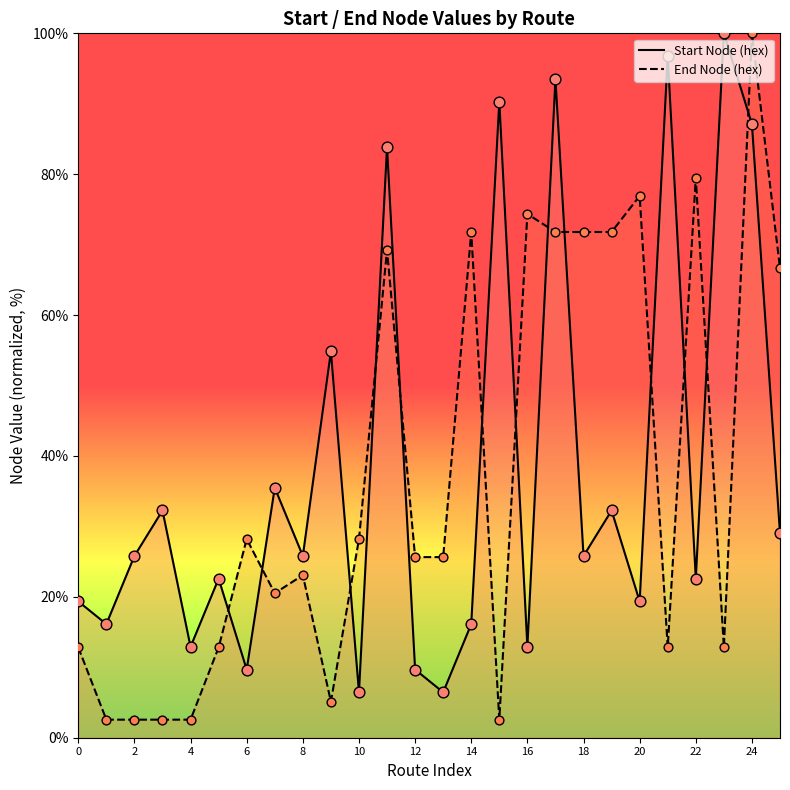

At how many categories does at least one series exceed 88?

5